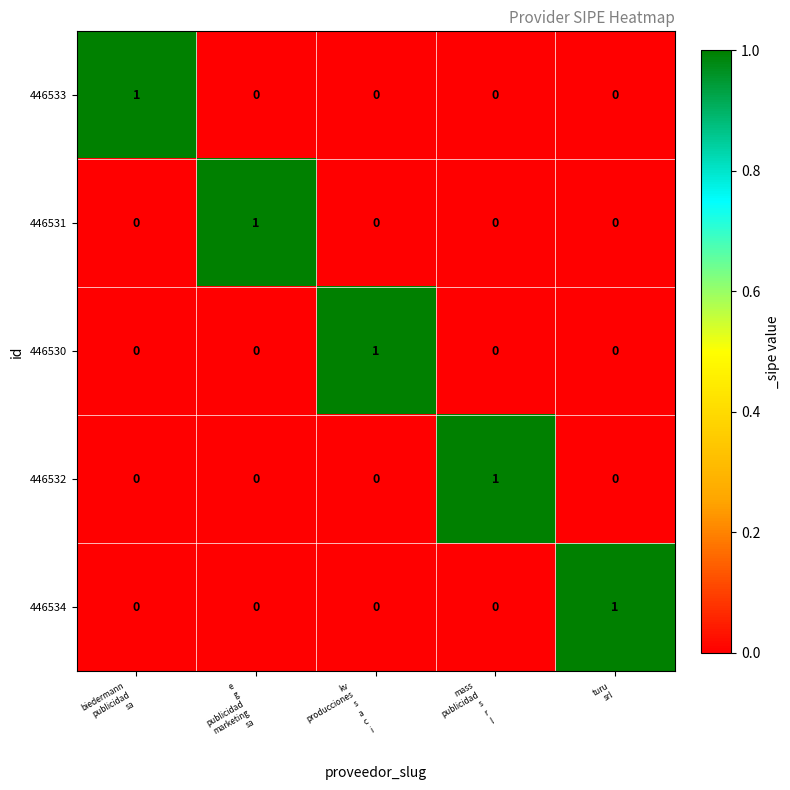

Count the 446532 values in the range 0 to 1.

5